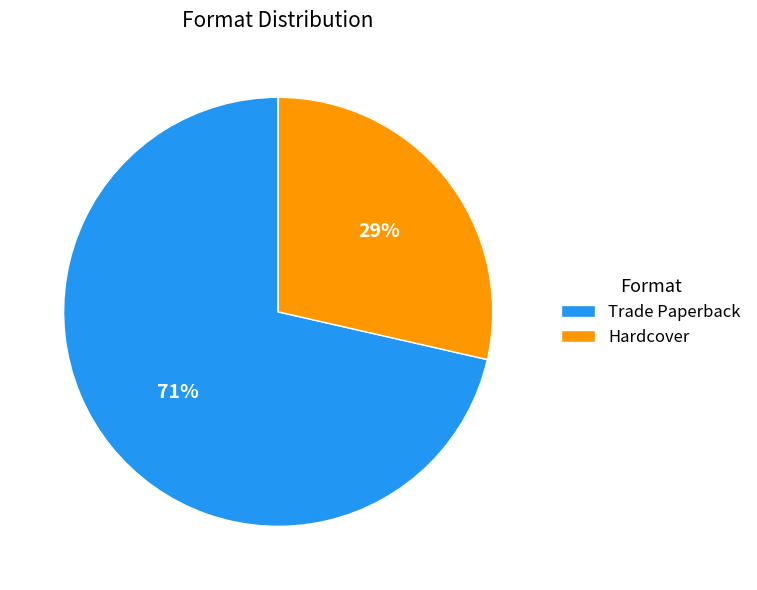

Do Hardcover and Trade Paperback together represent more than half of the pie?

Yes